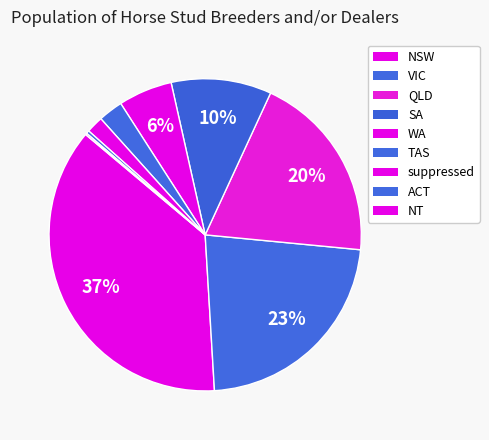

The VIC slice represents 31% of the pie. True or false?

False